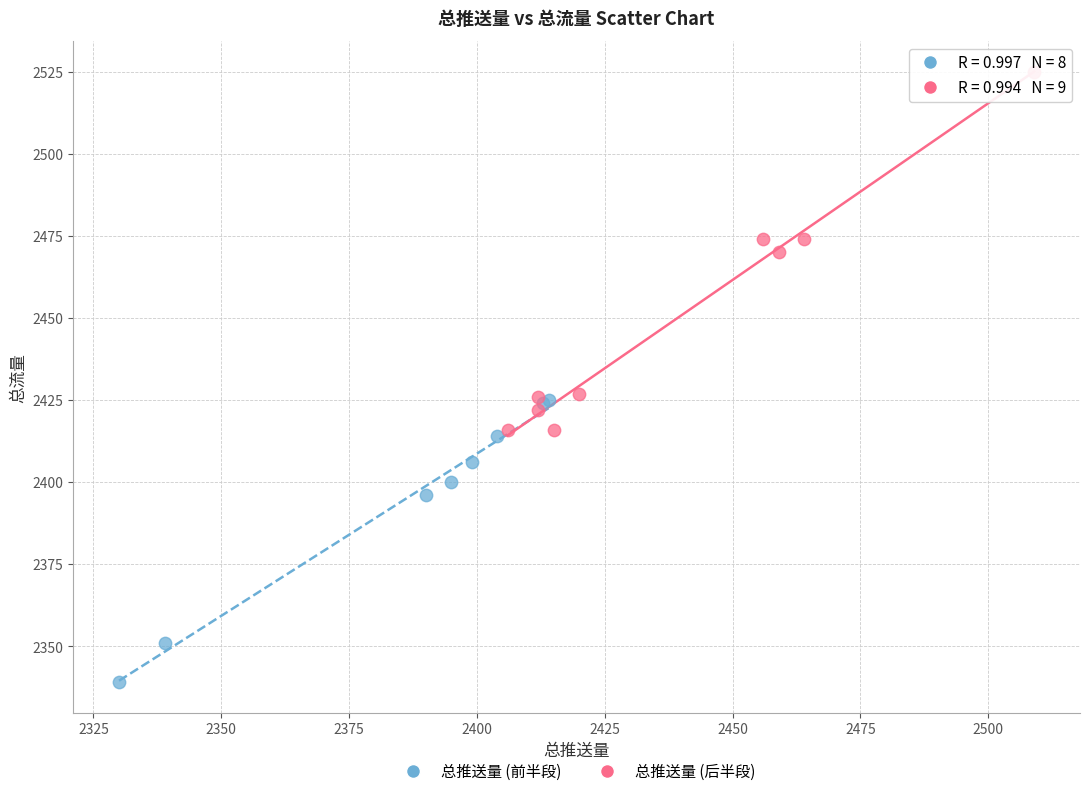

Which series contains the highest Y value?

总推送量 (后半段)